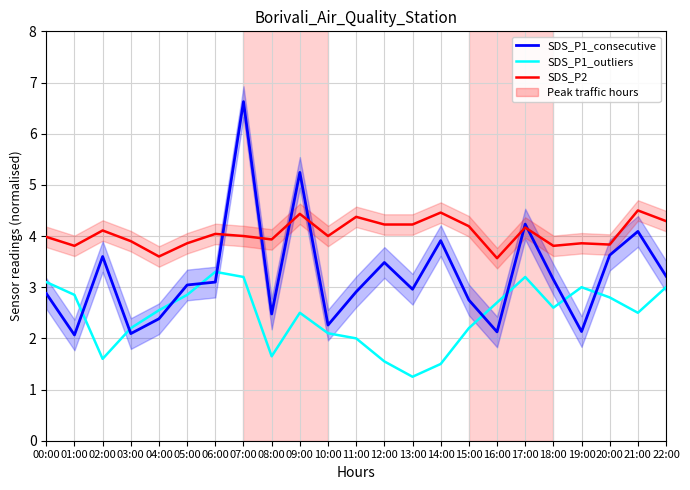

Reading left to right, list all the values displayed in this chart.

SDS_P1_consecutive: 00:00=2.9	01:00=2.1	02:00=3.6	03:00=2.1	04:00=2.4	05:00=3.0	06:00=3.1	07:00=6.6	08:00=2.5	09:00=5.2	10:00=2.3	11:00=2.9	12:00=3.5	13:00=3.0	14:00=3.9	15:00=2.8	16:00=2.1	17:00=4.2	18:00=3.1	19:00=2.1	20:00=3.6	21:00=4.1	22:00=3.2
SDS_P1_outliers: 00:00=3.1	01:00=2.9	02:00=1.6	03:00=2.2	04:00=2.5	05:00=2.9	06:00=3.3	07:00=3.2	08:00=1.6	09:00=2.5	10:00=2.1	11:00=2.0	12:00=1.5	13:00=1.2	14:00=1.5	15:00=2.2	16:00=2.7	17:00=3.2	18:00=2.6	19:00=3.0	20:00=2.8	21:00=2.5	22:00=3.0
SDS_P2: 00:00=4.0	01:00=3.8	02:00=4.1	03:00=3.9	04:00=3.6	05:00=3.9	06:00=4.0	07:00=4.0	08:00=3.9	09:00=4.4	10:00=4.0	11:00=4.4	12:00=4.2	13:00=4.2	14:00=4.5	15:00=4.2	16:00=3.6	17:00=4.2	18:00=3.8	19:00=3.9	20:00=3.8	21:00=4.5	22:00=4.3